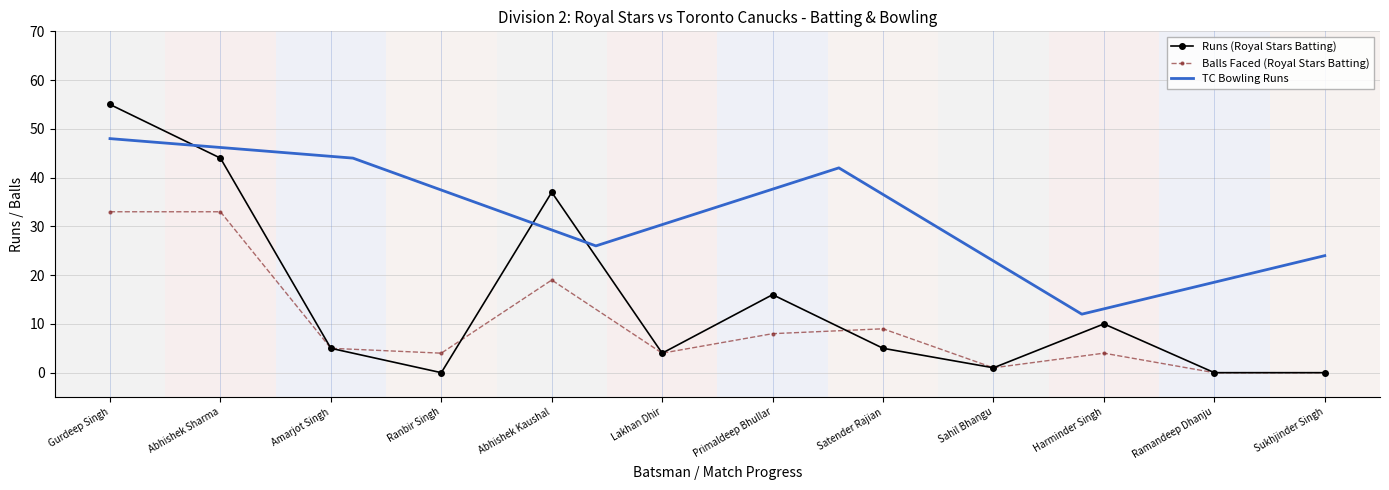

What is the label of the 5th point from the right?

Satender Rajian